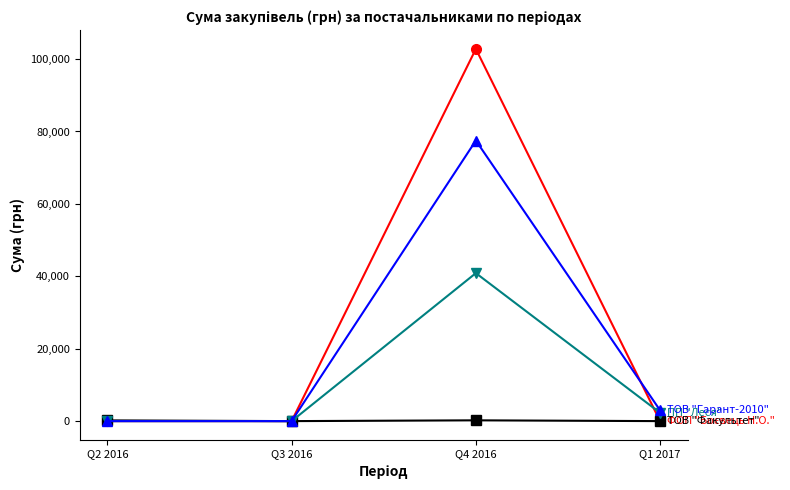

What position from the left is Q4 2016?

3